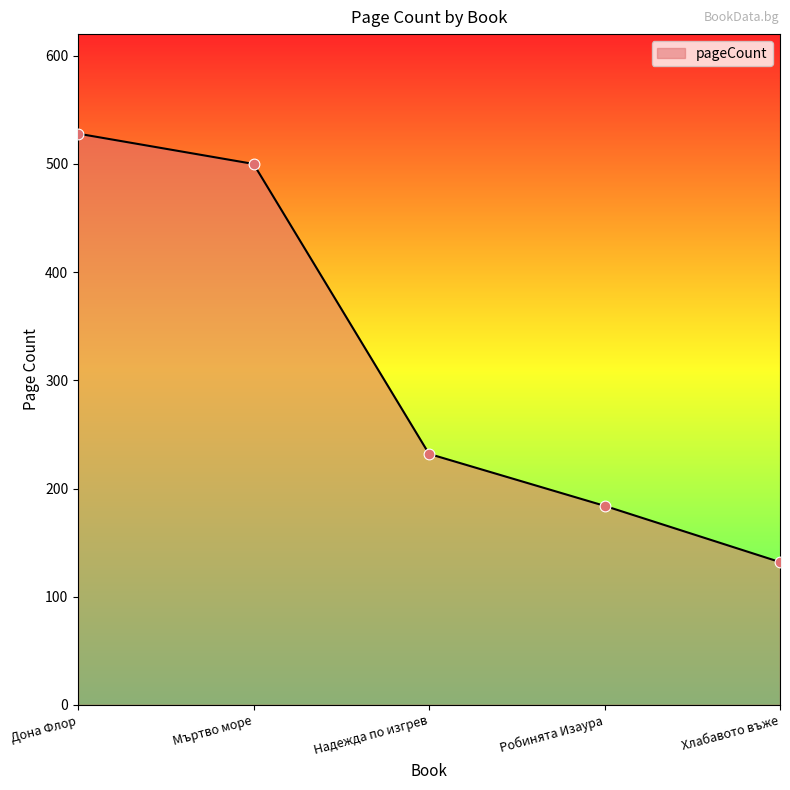

Approximately how many times larger is the value at Дона Флор compared to Мъртво море?

1.1